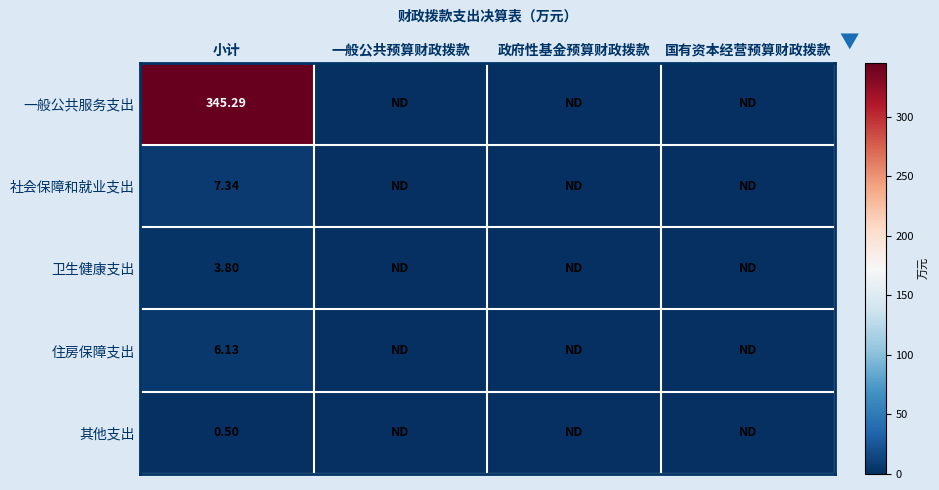

At how many categories does at least one series exceed 163?

1